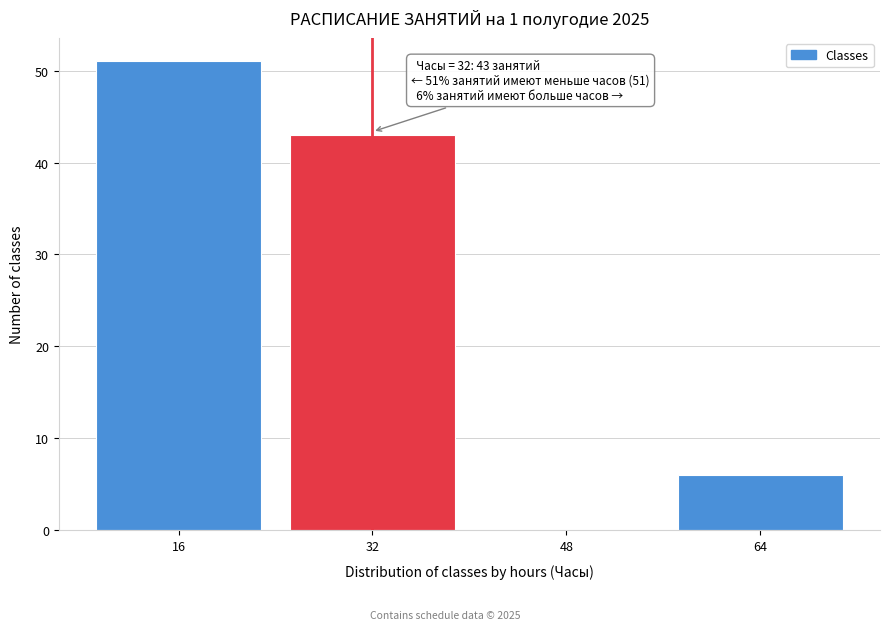

Reading left to right, transcribe all the data shown in this chart.

16=51	32=43	48=0	64=6